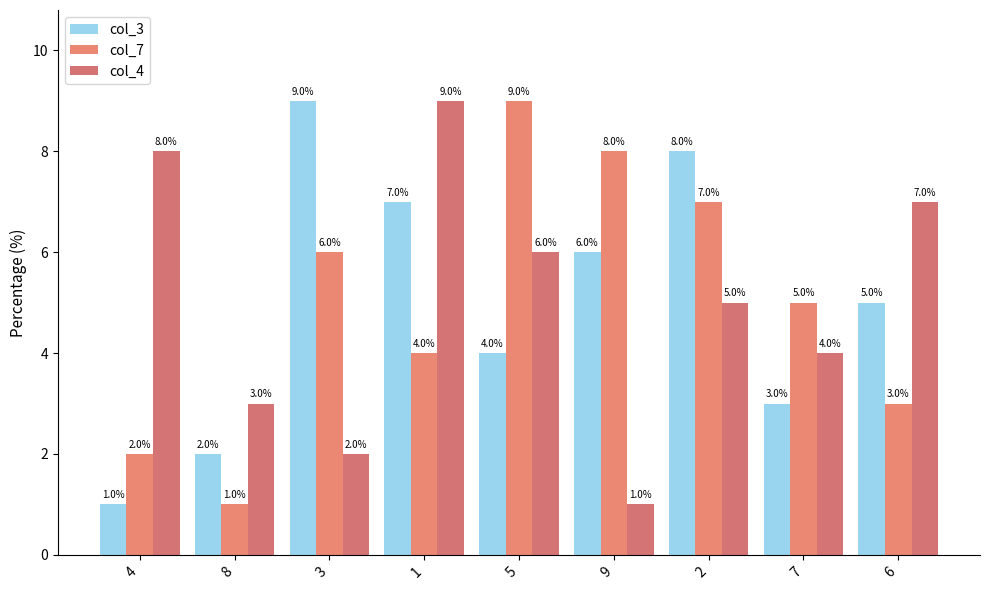

How many bars are there in total?

27